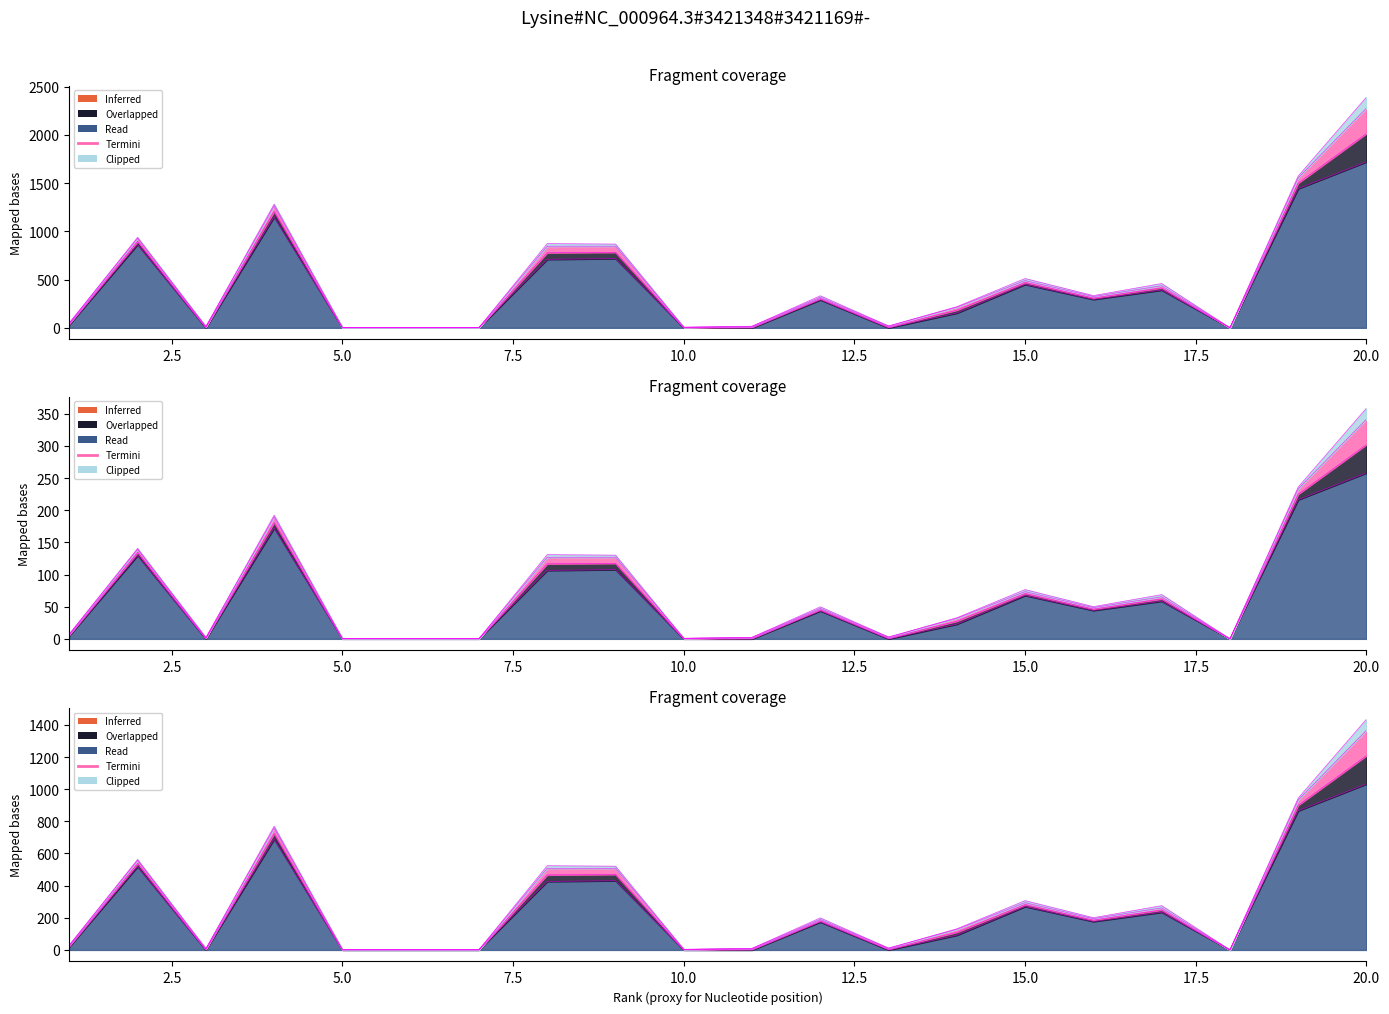

What is the difference between the highest and lowest values at 14?

147